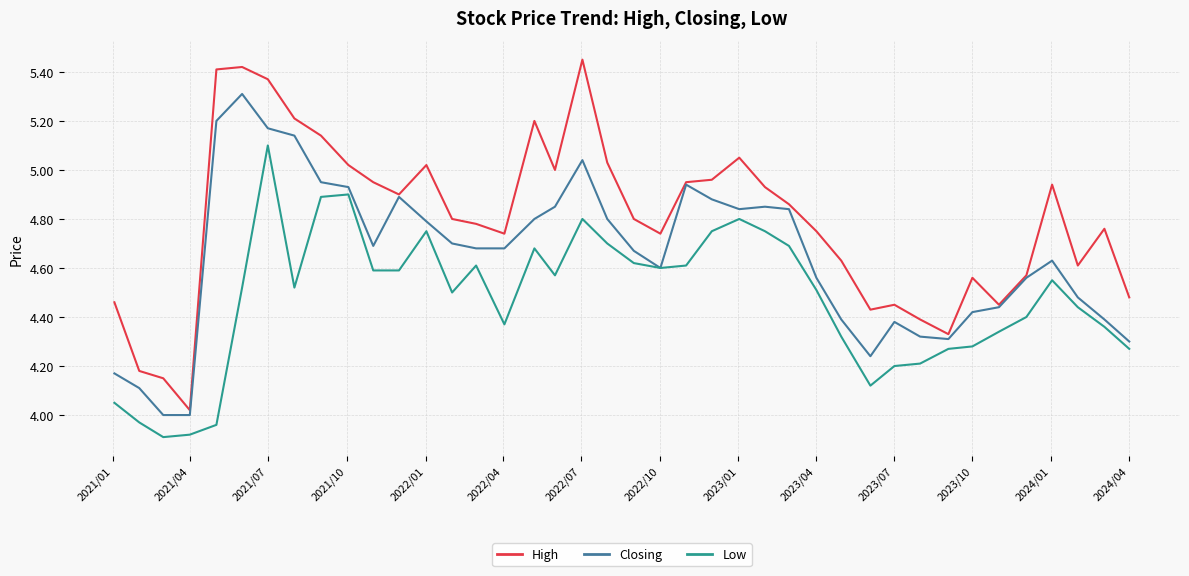

What is the highest value of the Closing series?

5.3